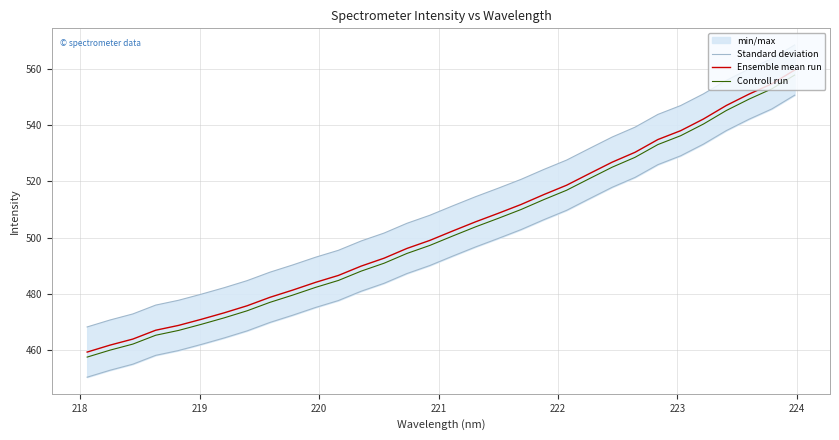

True or false: Controll run and Ensemble mean run intersect in this chart.

False